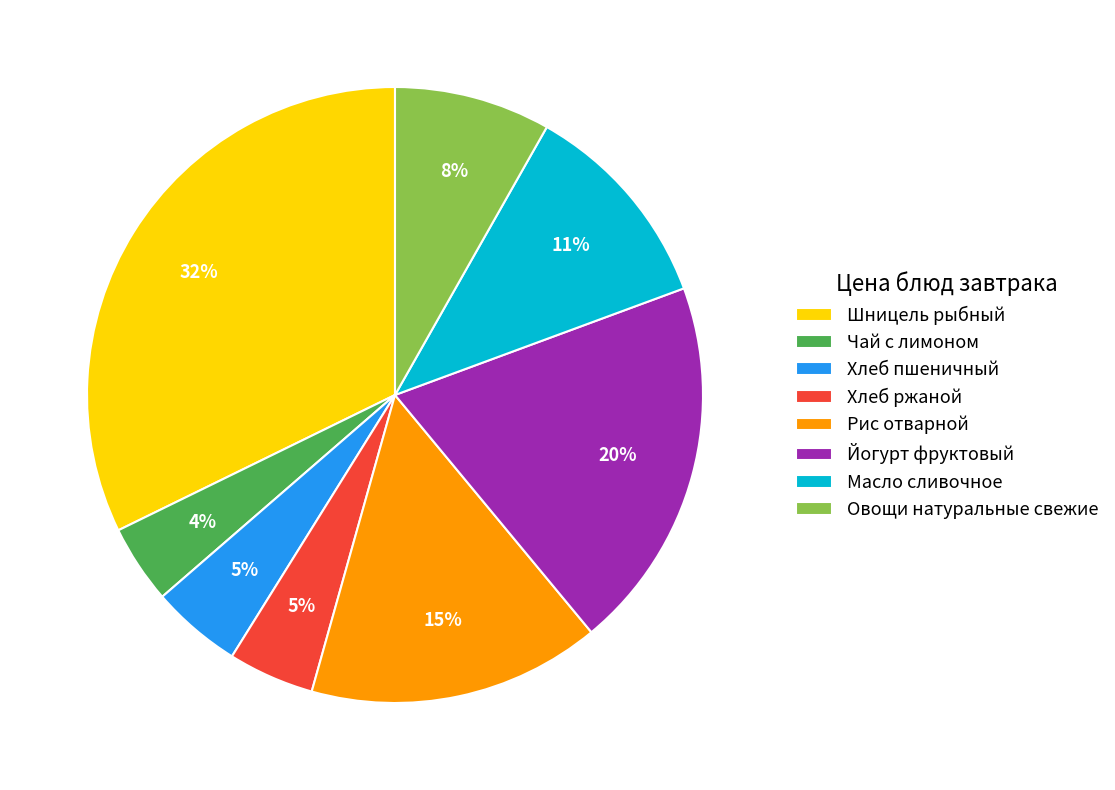

Do Масло сливочное and Овощи натуральные свежие together represent more than half of the pie?

No